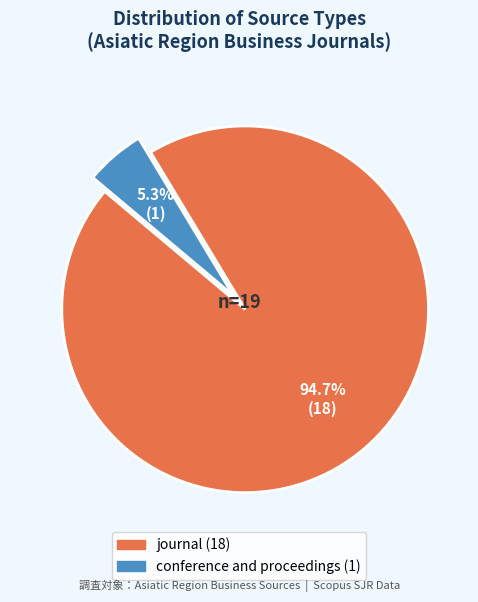

Which category accounts for the majority?

journal